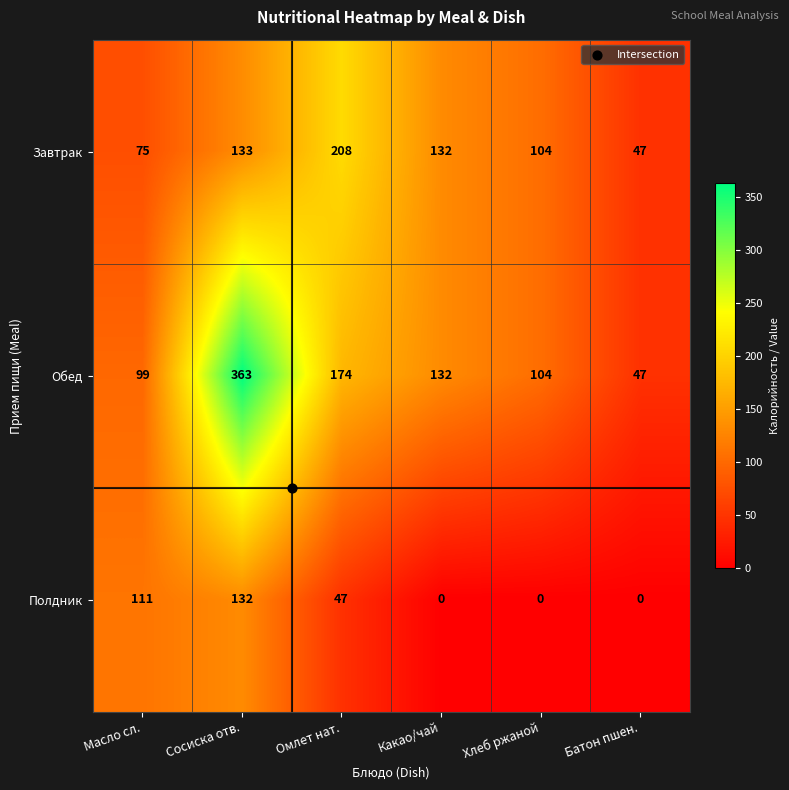

Which category has the highest value in the Полдник series?

Сосиска отв.